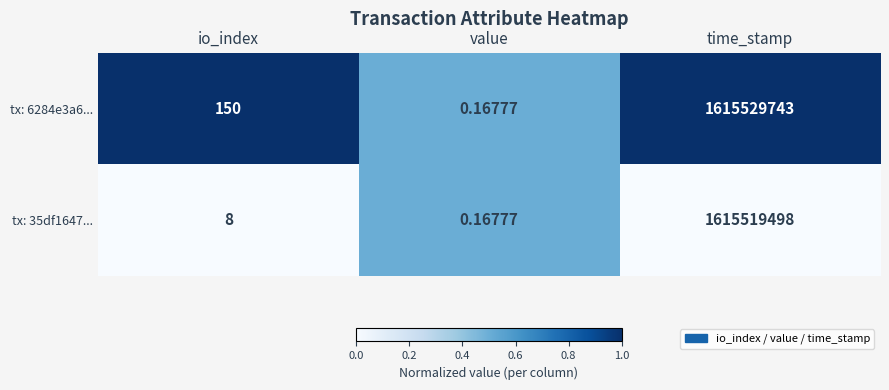

At which label does tx: 35df1647... reach its minimum?

value